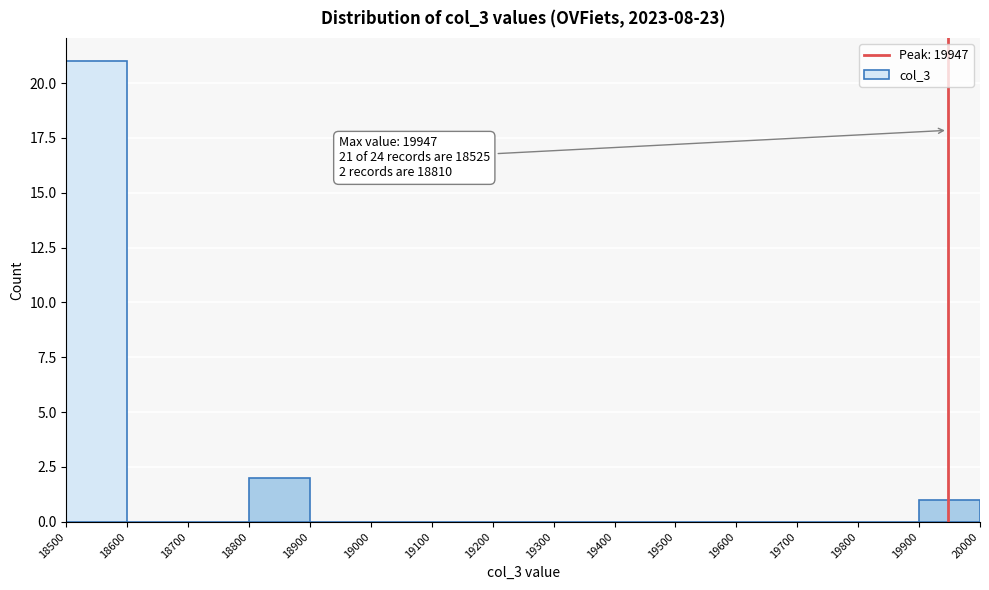

Over which range of the x-axis is the bar tallest?

18500 to 18600